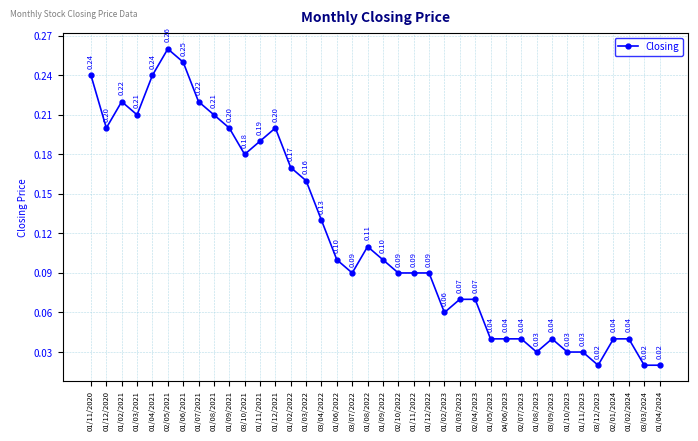

Which has a higher value, 01/09/2021 or 01/07/2021?

01/07/2021